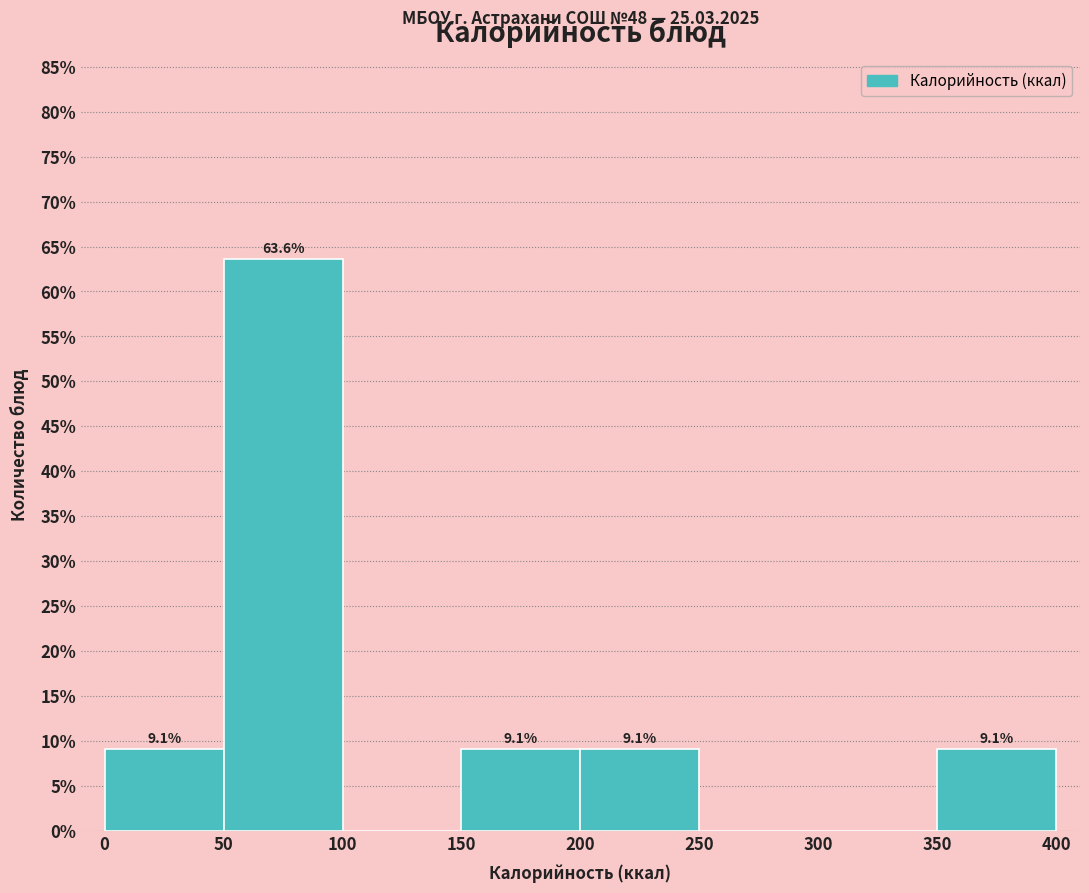

Which range on the x-axis has the tallest bar?

50 to 100